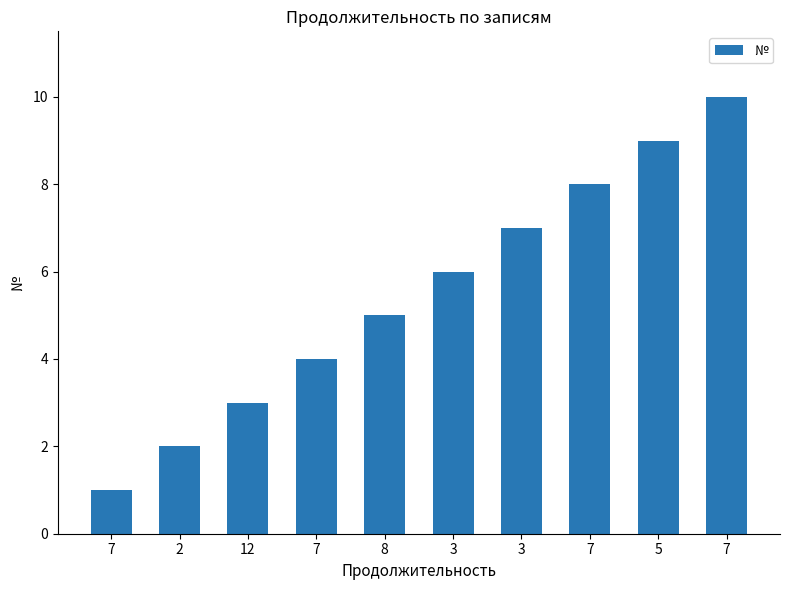

How many data points are less than 6?

5